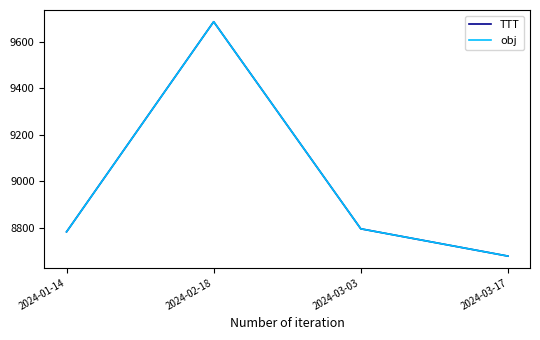

At how many categories does at least one series exceed 9074?

1